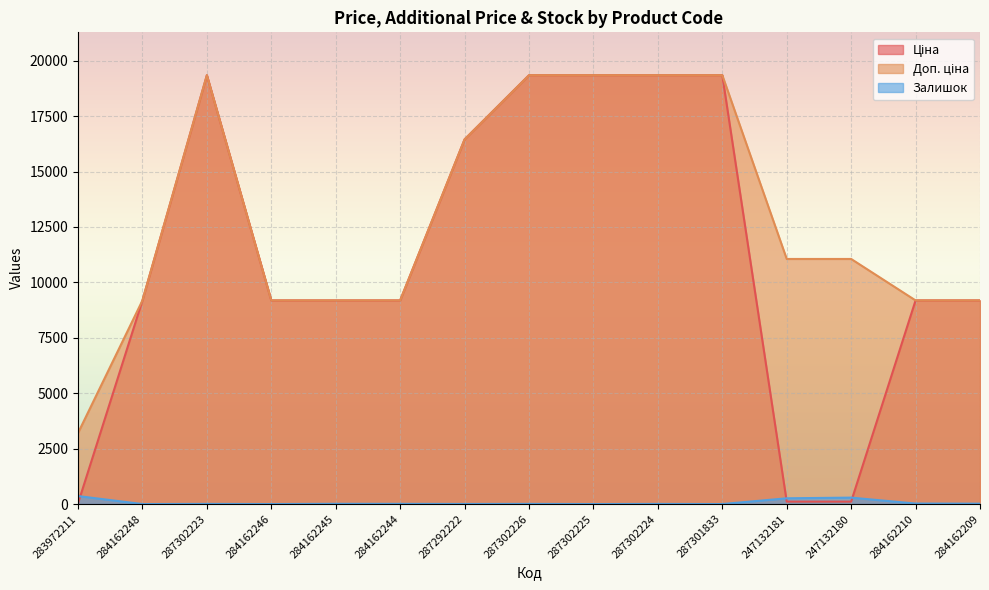

Reading left to right, what are all the values shown in this chart?

Ціна: 32.0	9185.1	19343.1	9185.1	9185.1	9185.1	16448.2	19343.1	19343.1	19343.1	19343.1	110.5	110.5	9185.1	9185.1
Доп. ціна: 3205.0	9185.1	19343.1	9185.1	9185.1	9185.1	16448.2	19343.1	19343.1	19343.1	19343.1	11055.0	11055.0	9185.1	9185.1
Залишок: 360.0	0.0	7.0	0.0	11.0	9.0	4.0	7.0	0.0	6.0	0.0	260.0	290.0	23.0	17.0